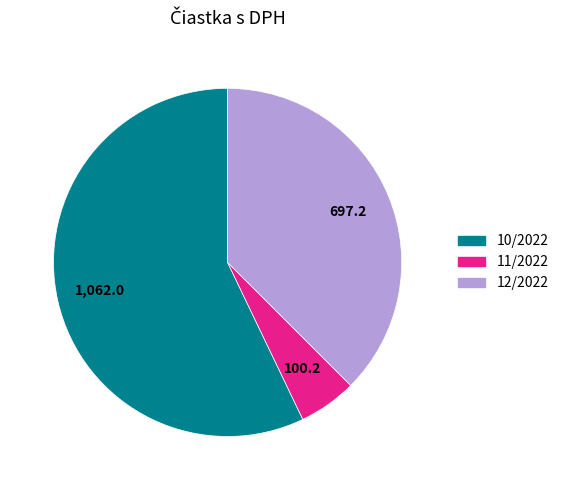

Count the number of slices in the pie.

3